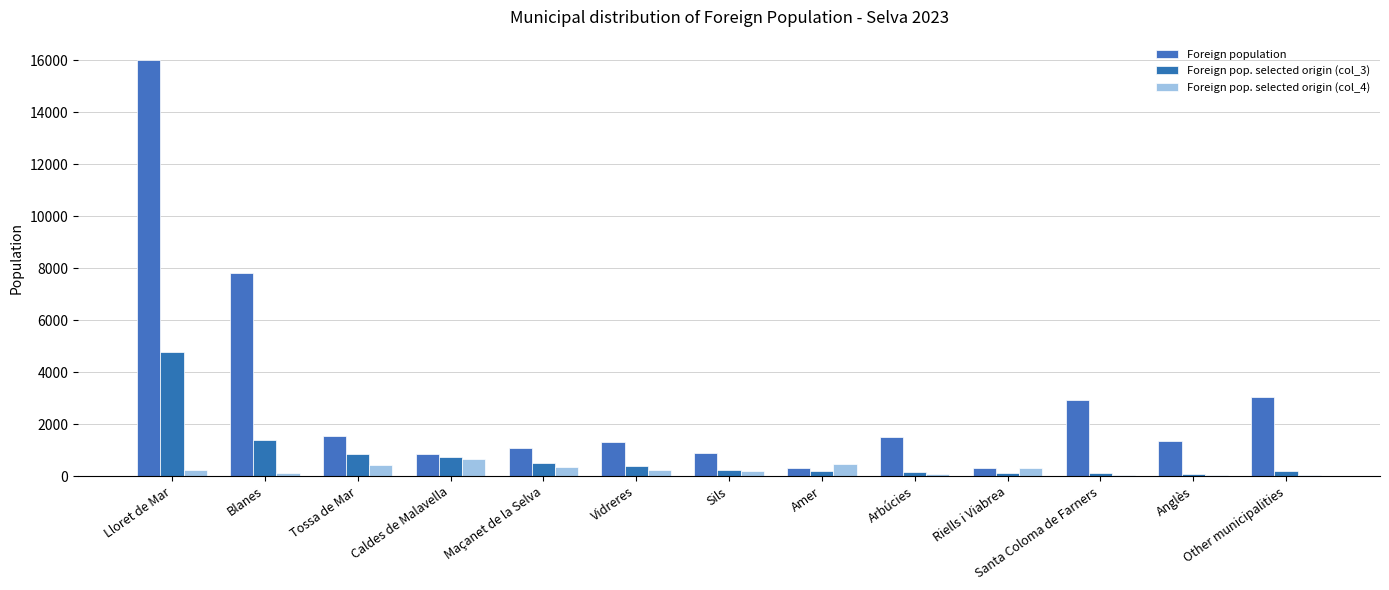

How many groups of bars are there?

13